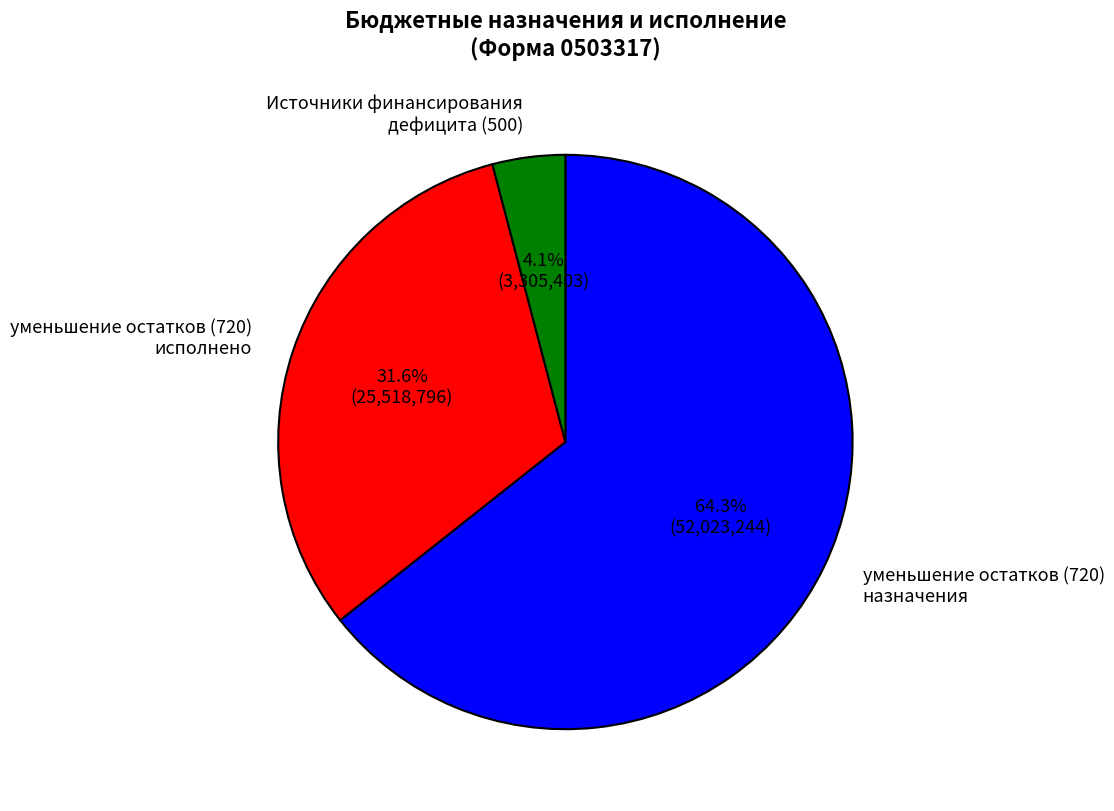

Which category has the smallest portion of the pie?

Источники финансирования дефицита (500)